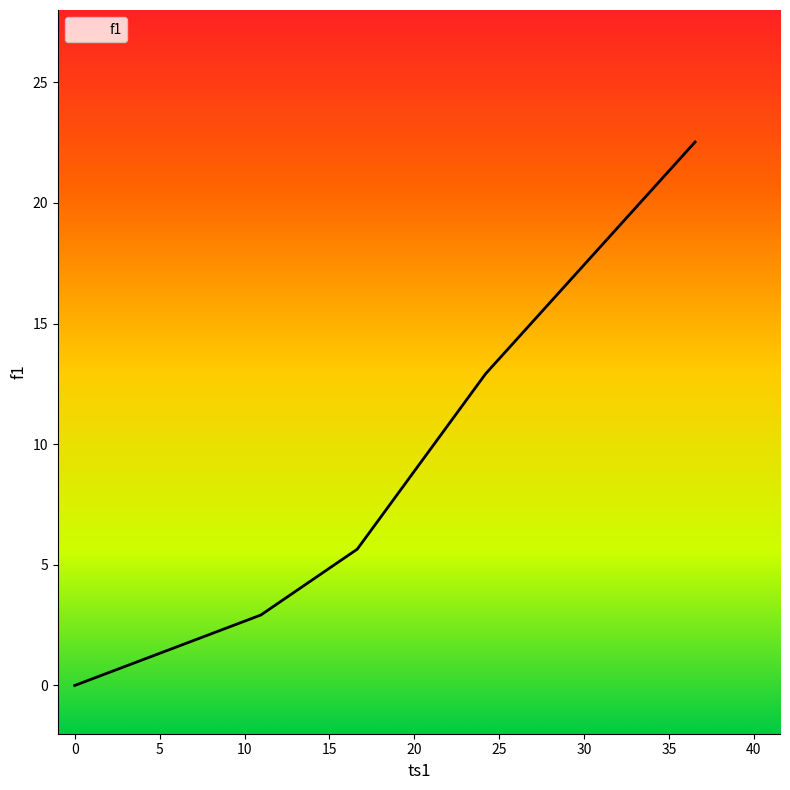

True or false: there are more than 2 points higher than both neighbors.

False